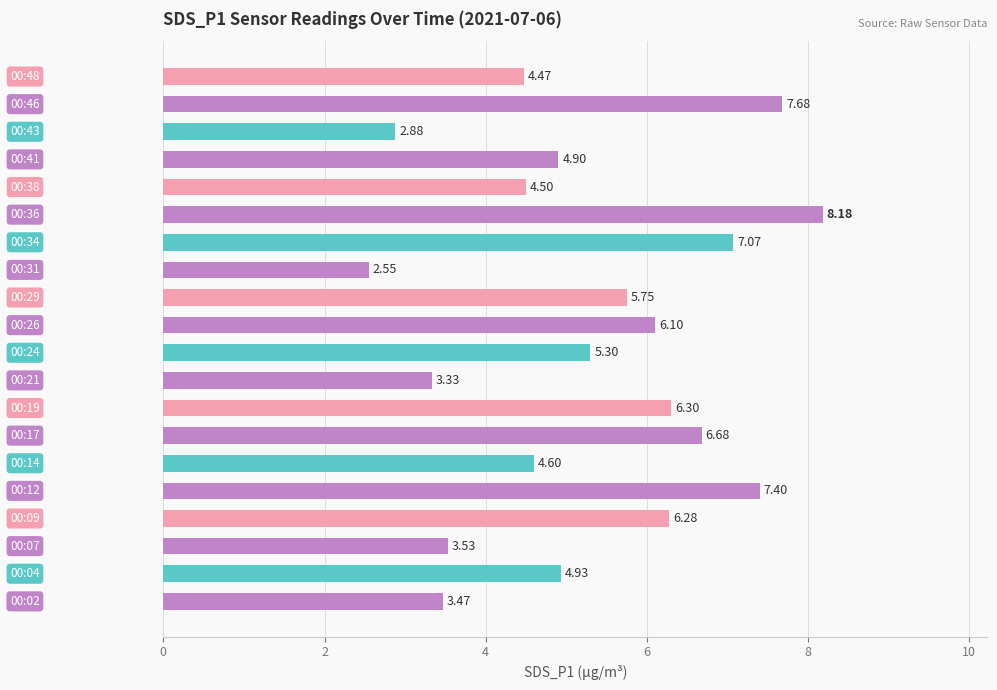

What is the difference between the maximum and minimum values?

5.6